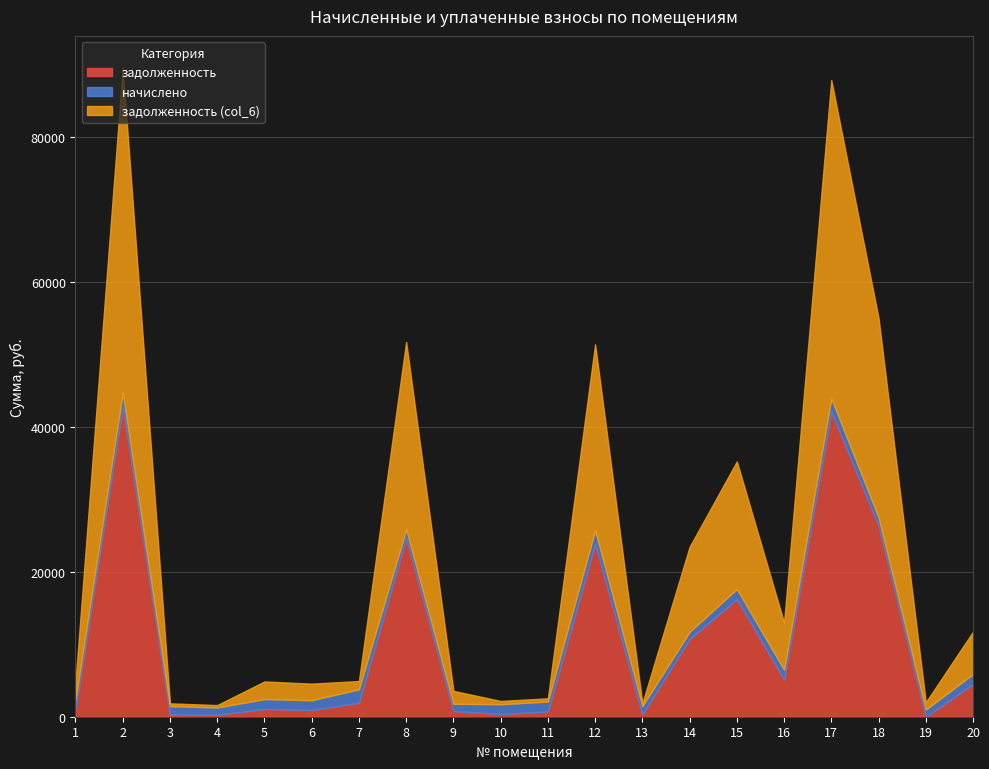

After their last crossing, which series has the higher values: задолженность or задолженность (col_6)?

задолженность (col_6)